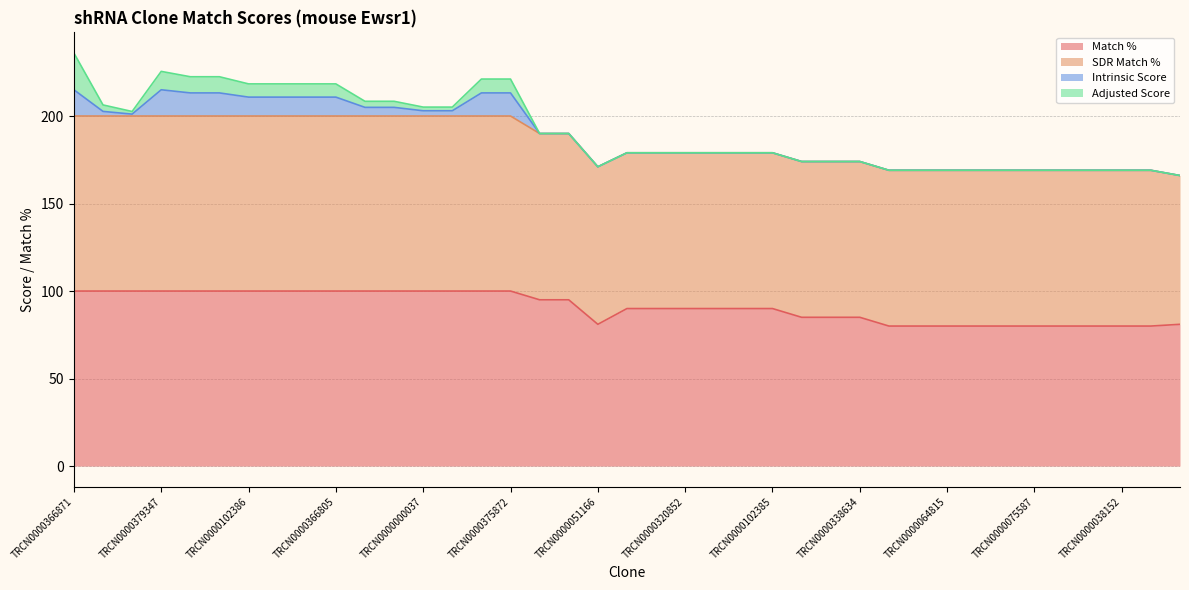

What is the difference between the second highest and minimum values in the SDR Match % series?

15.0